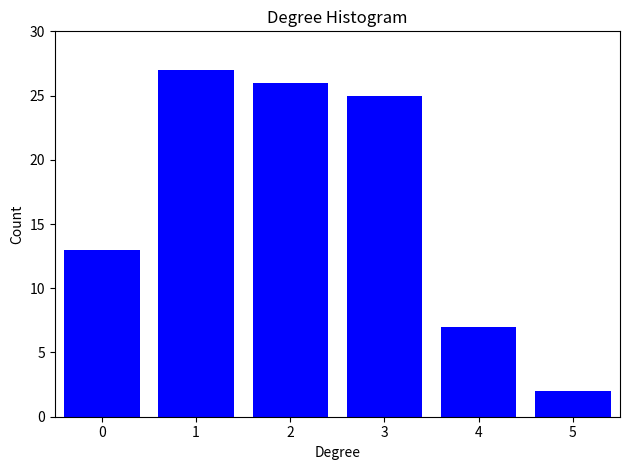

Reading right to left, list all the values displayed in this chart.

2	7	25	26	27	13